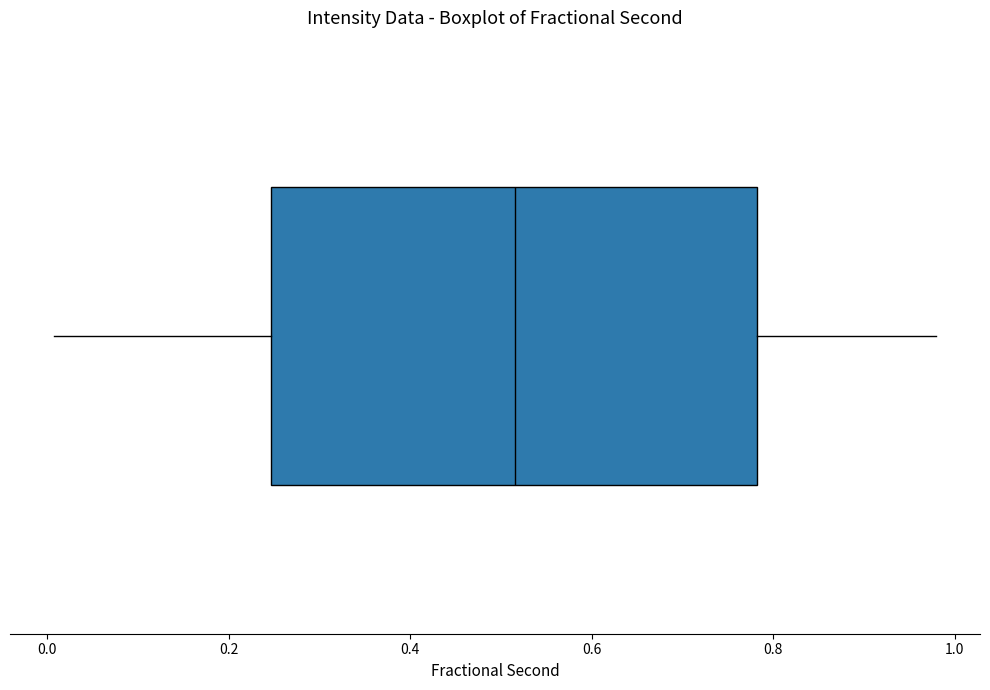

Where is the left edge of the box on the x-axis? The values are not printed on the chart, so give them approximately, as read against the axis.

0.24